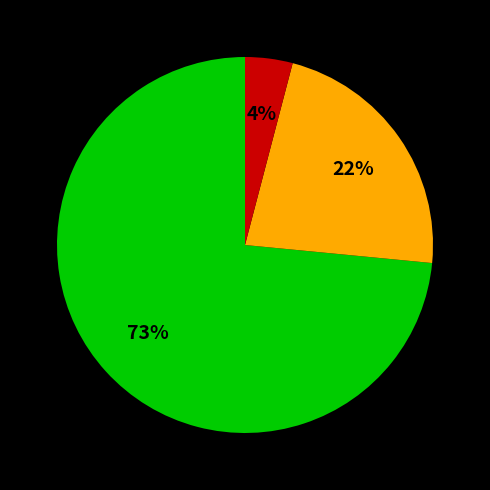

To the nearest percent, what is the average slice percentage?

33%